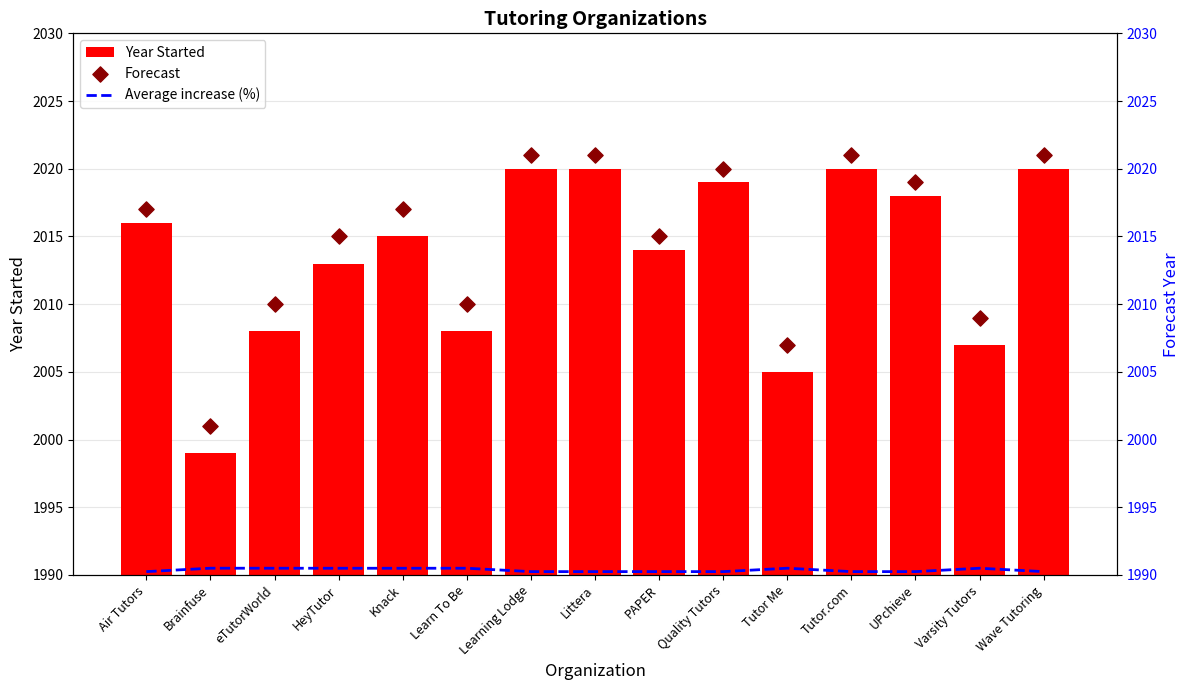

Which series has the largest total across all categories?

Forecast